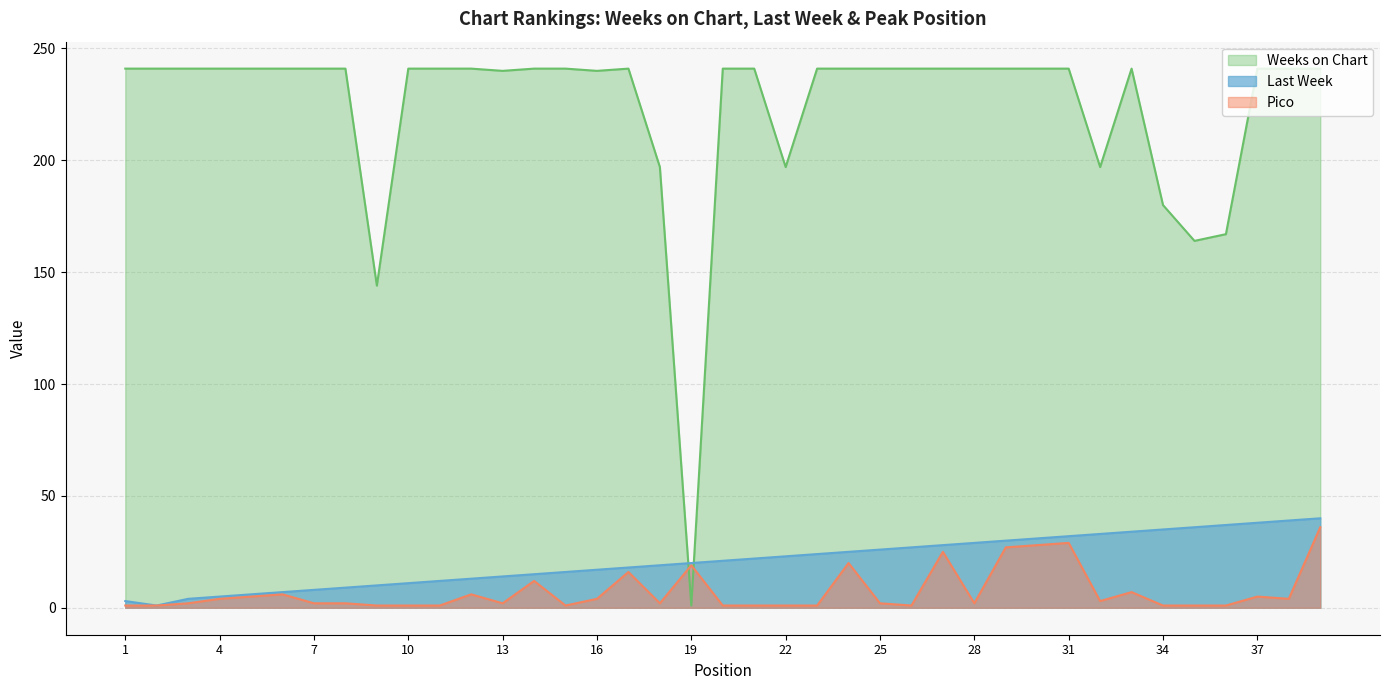

What is the smallest value displayed?

1